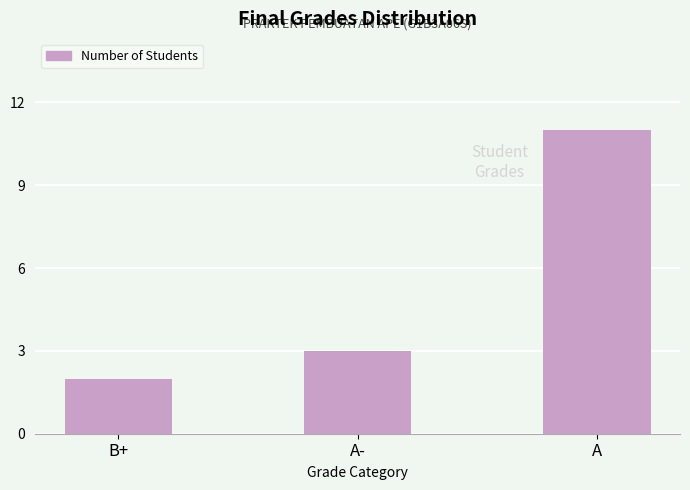

What is the sum of all values?

16